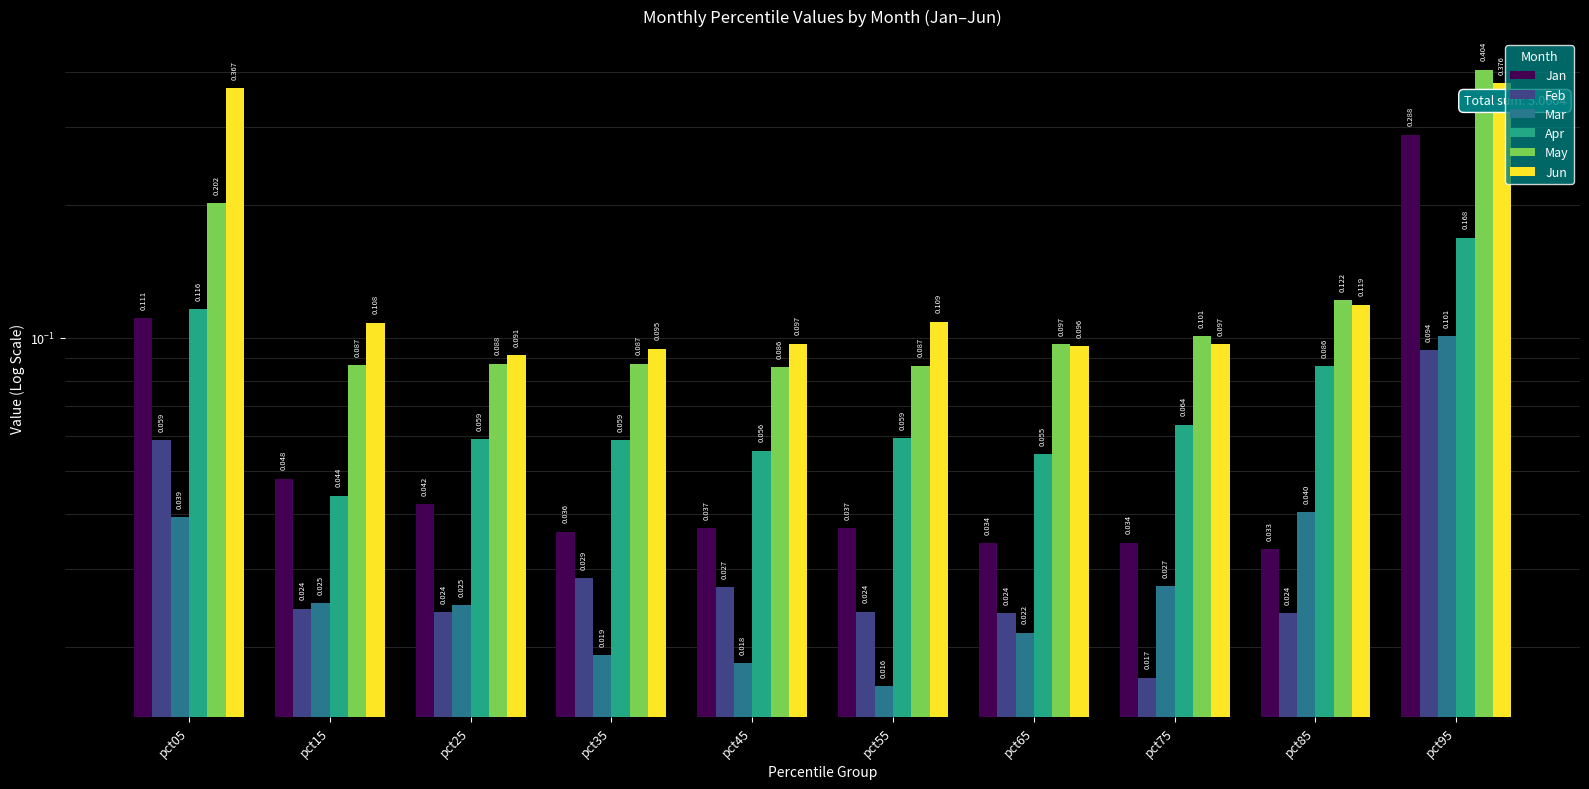

Between pct95 and pct75, which is larger?

pct95